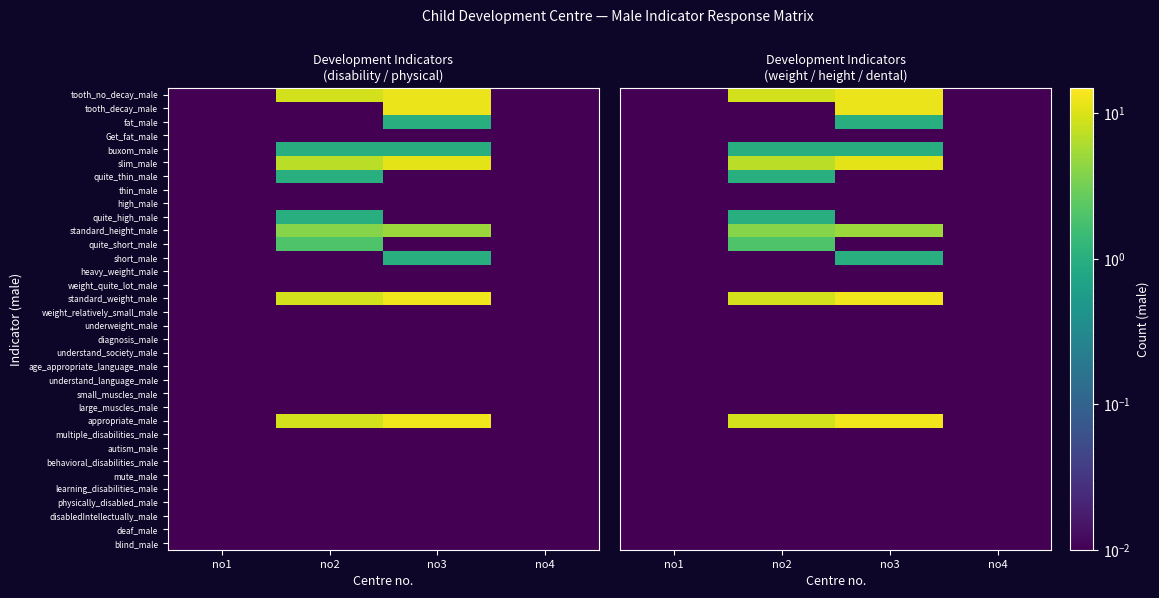

The heavy_weight_male series shows 0.0 at no4. True or false?

True